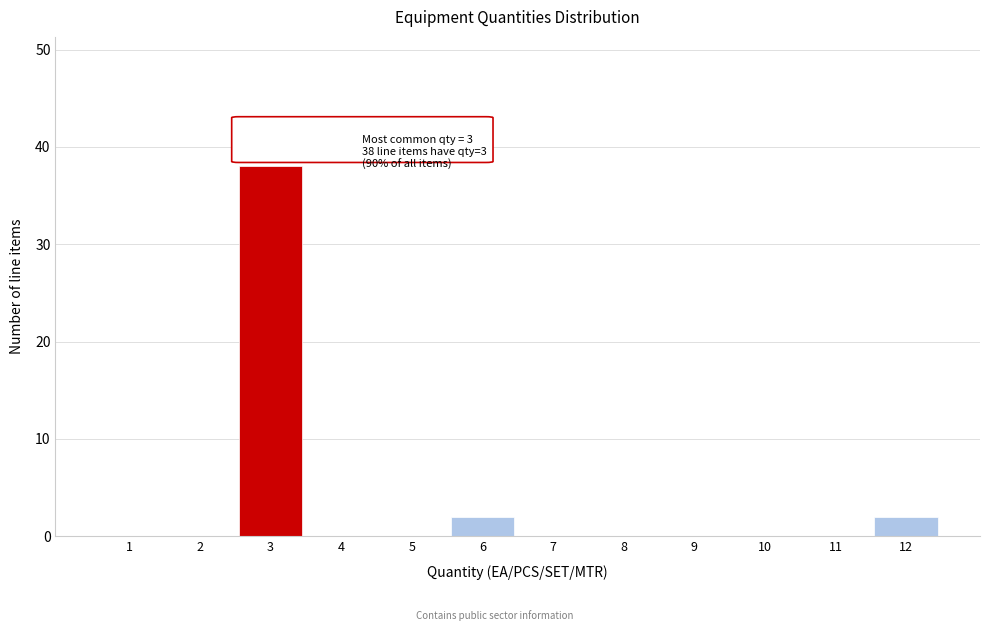

Reading right to left, list all the values displayed in this chart.

12=2	11=0	10=0	9=0	8=0	7=0	6=2	5=0	4=0	3=38	2=0	1=0